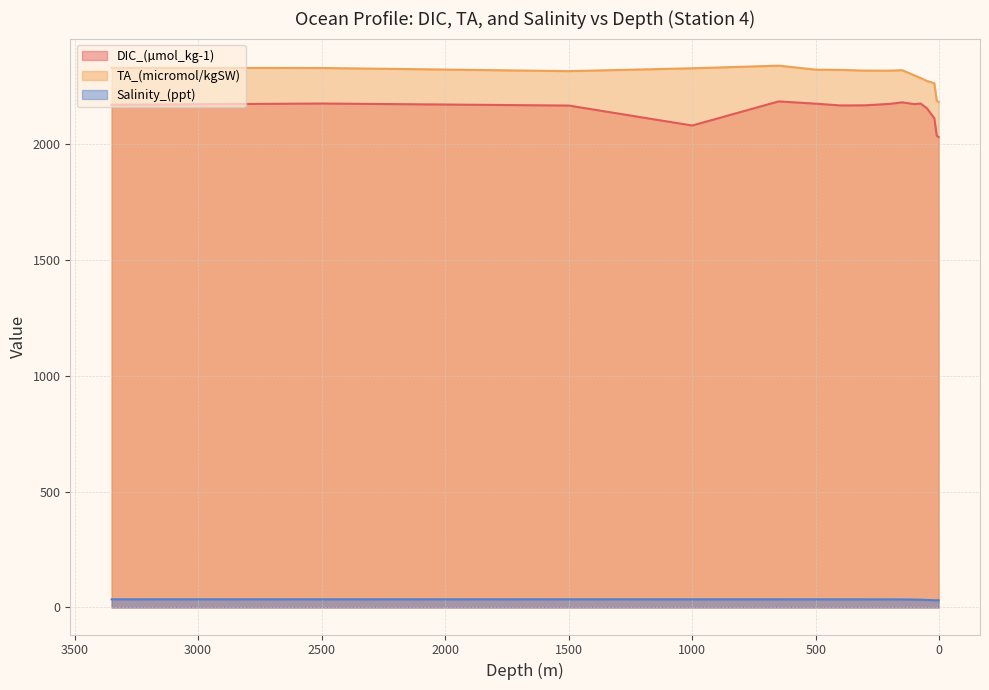

Which series changed the most between 2500 and 399.5?

DIC_(µmol_kg-1)